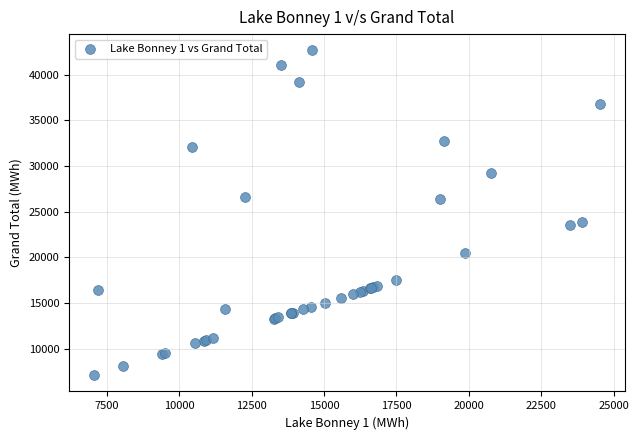

What Y value in the scatter plot is closest to 24876?

23909.2